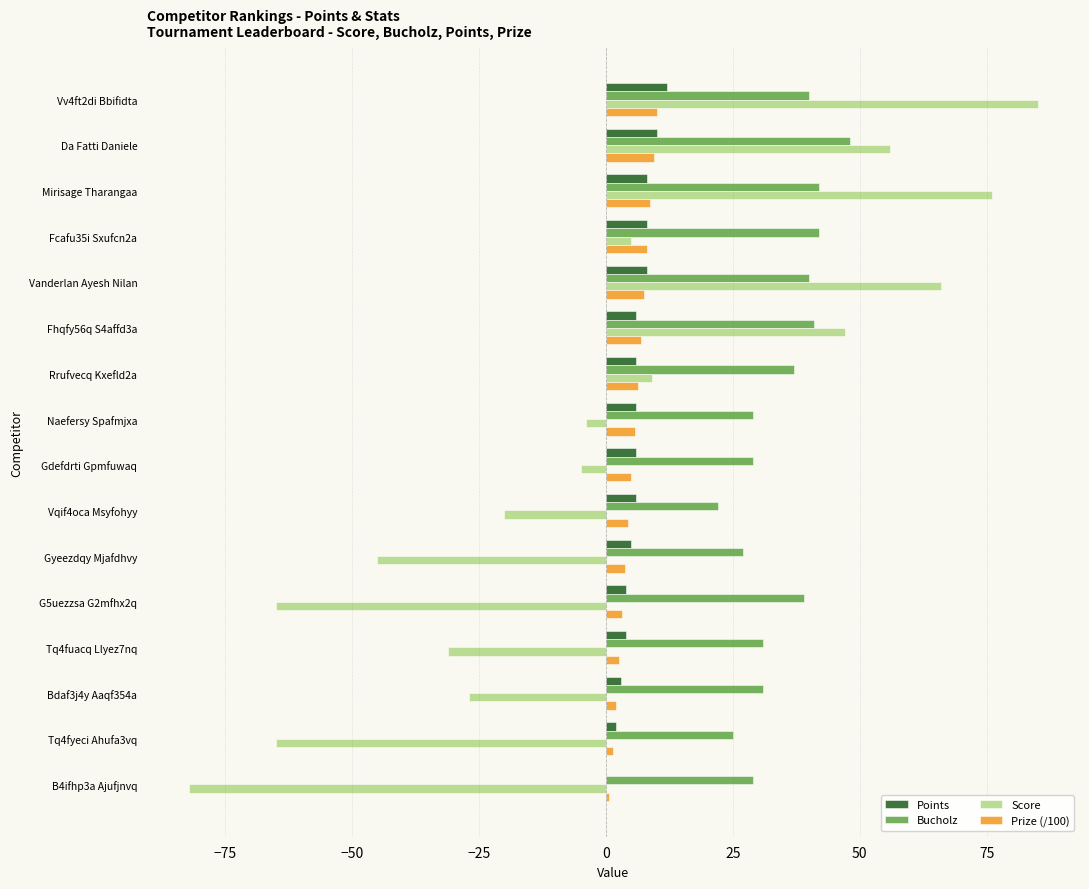

Which series changed the most between Fcafu35i Sxufcn2a and B4ifhp3a Ajufjnvq?

Score